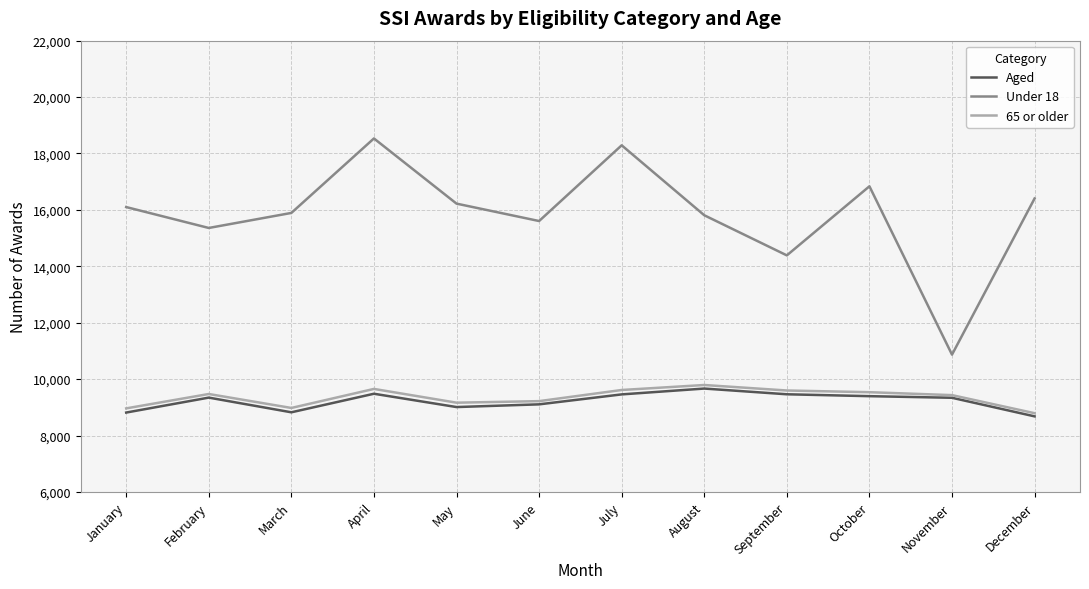

True or false: Aged has a value of 9458 at July.

True